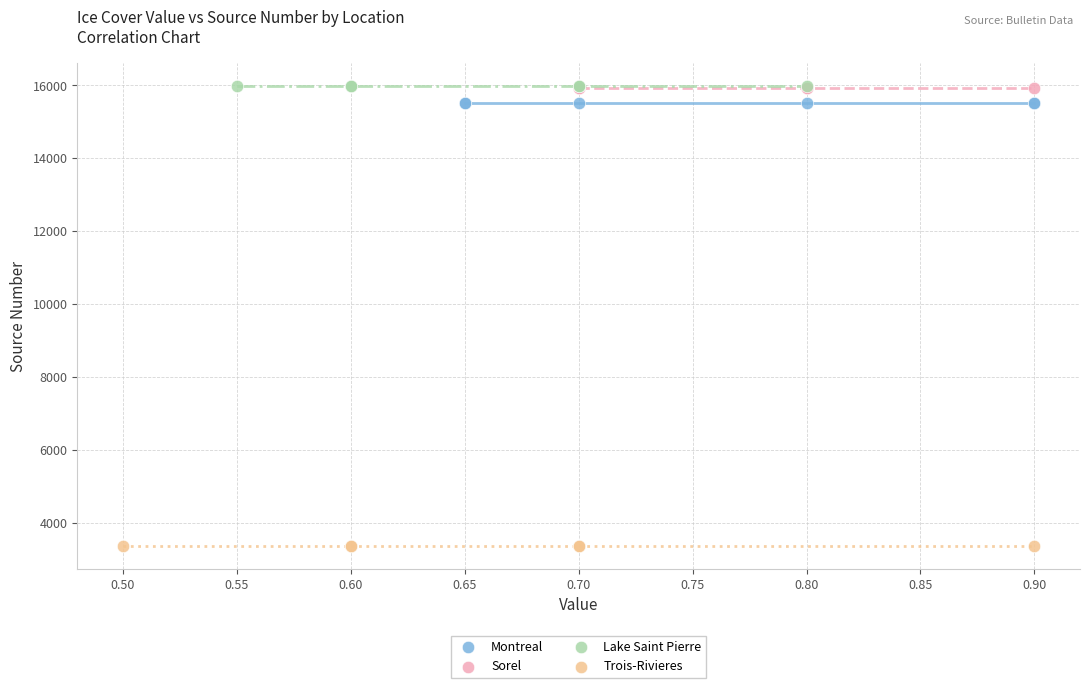

Which series reaches the minimum Y coordinate?

Trois-Rivieres